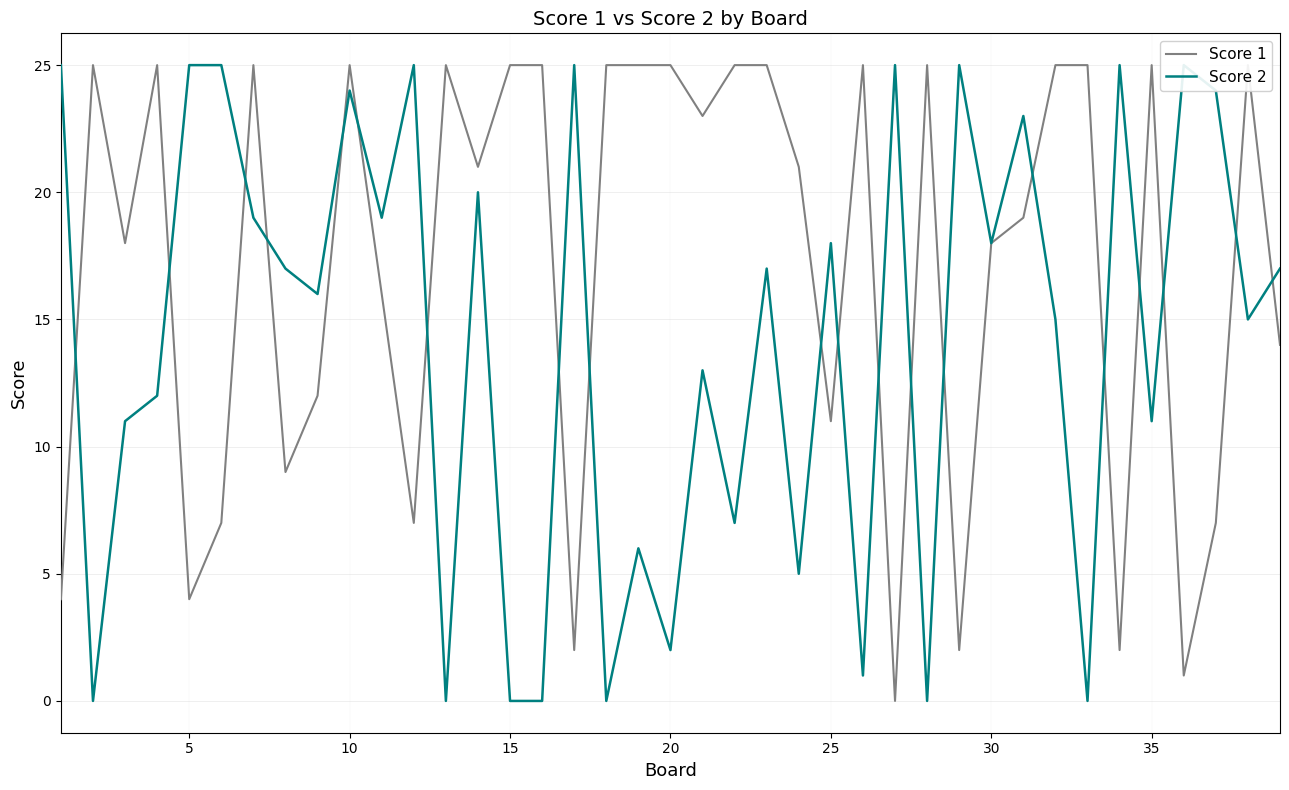

Does the chart display data point markers on the line(s)?

No